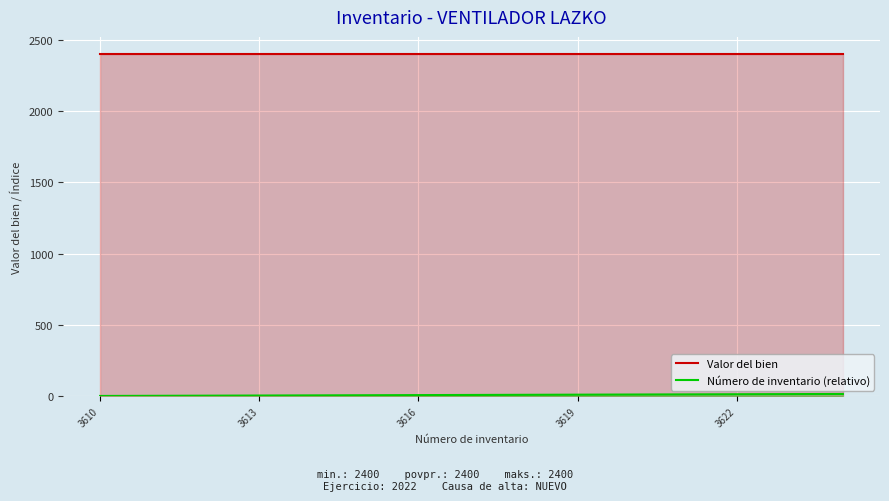

Is it true that Valor del bien equals 623 at 3622?

False